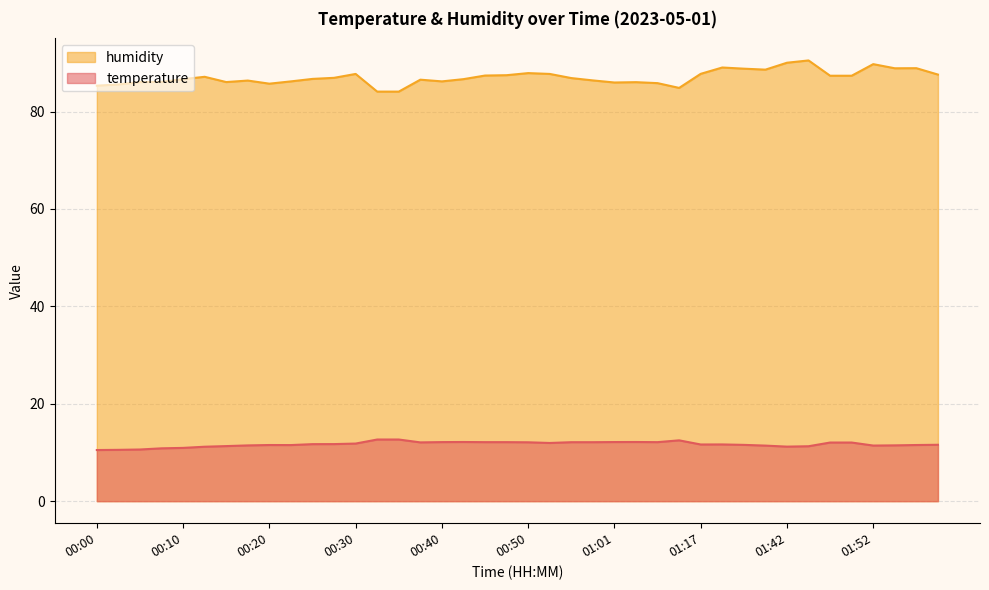

What position from the right is 00:47?

21